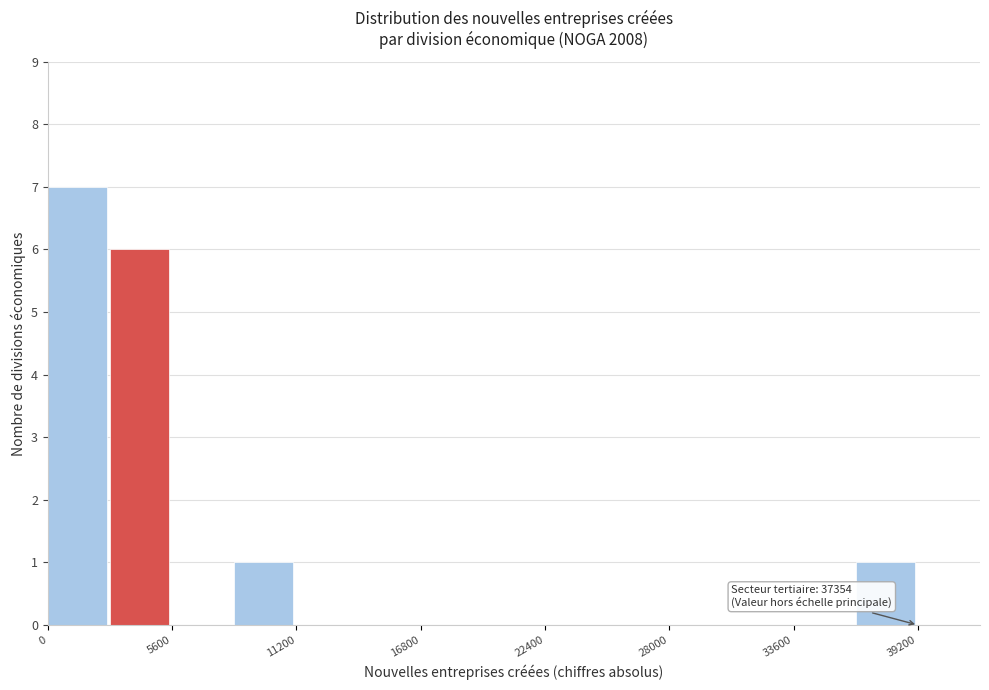

Around what value on the x-axis is the tallest bar? Give the approximate position of its centre, as read against the axis.

1000